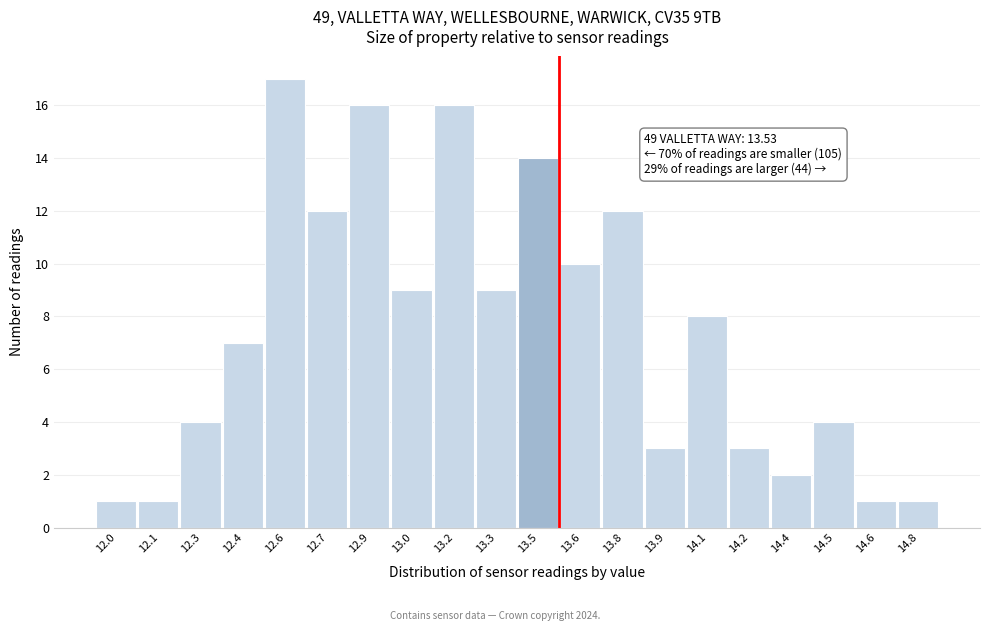

Reading left to right, what are all the values shown in this chart?

12.0=1	12.1=1	12.3=4	12.4=7	12.6=17	12.7=12	12.9=16	13.0=9	13.2=16	13.3=9	13.5=14	13.6=10	13.8=12	13.9=3	14.1=8	14.2=3	14.4=2	14.5=4	14.6=1	14.8=1